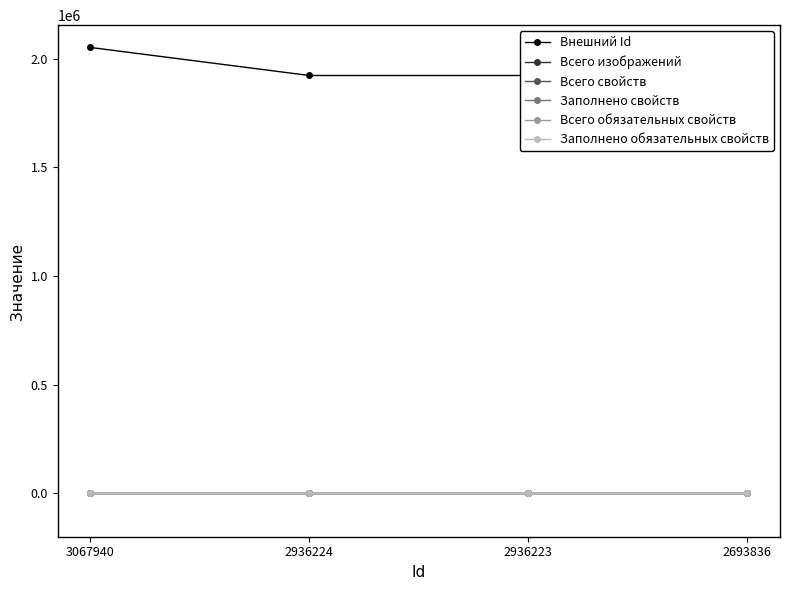

Does the chart display data point markers on the line(s)?

Yes